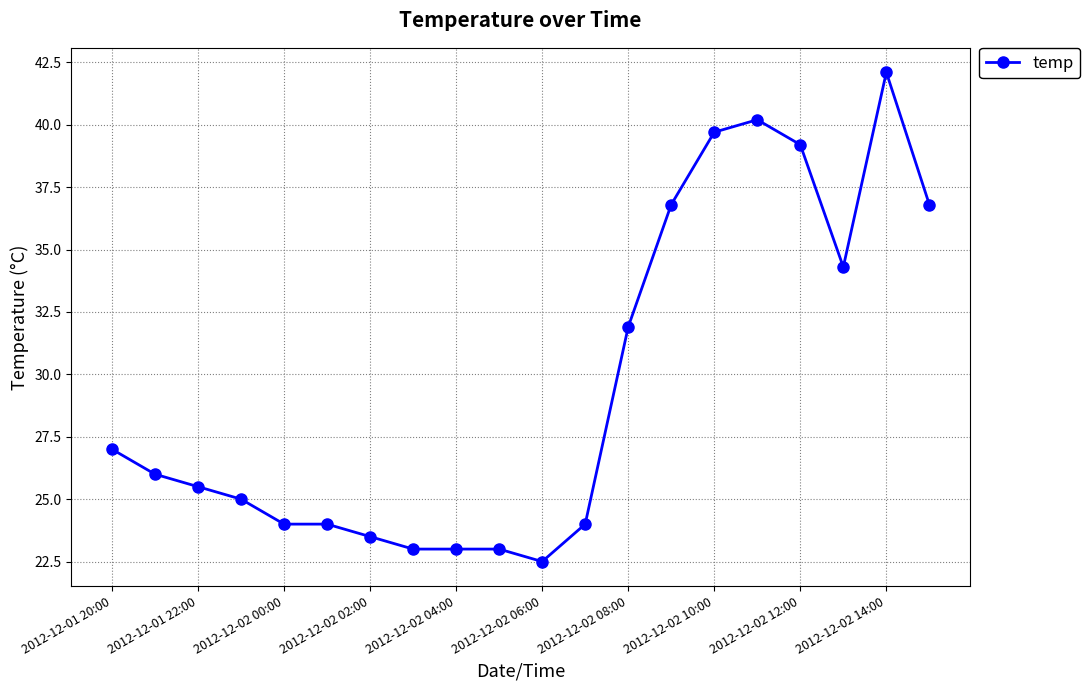

What is the maximum value shown in the chart?

42.1